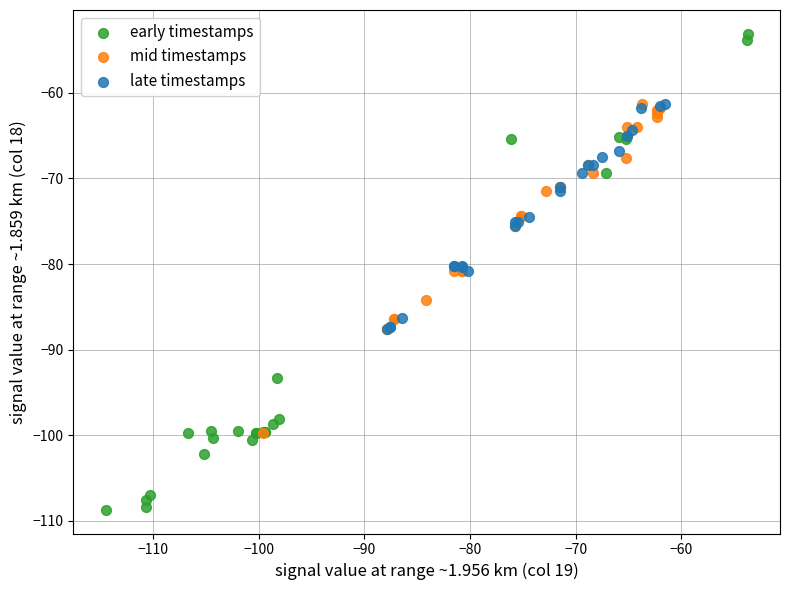

Which series reaches the minimum Y coordinate?

early timestamps